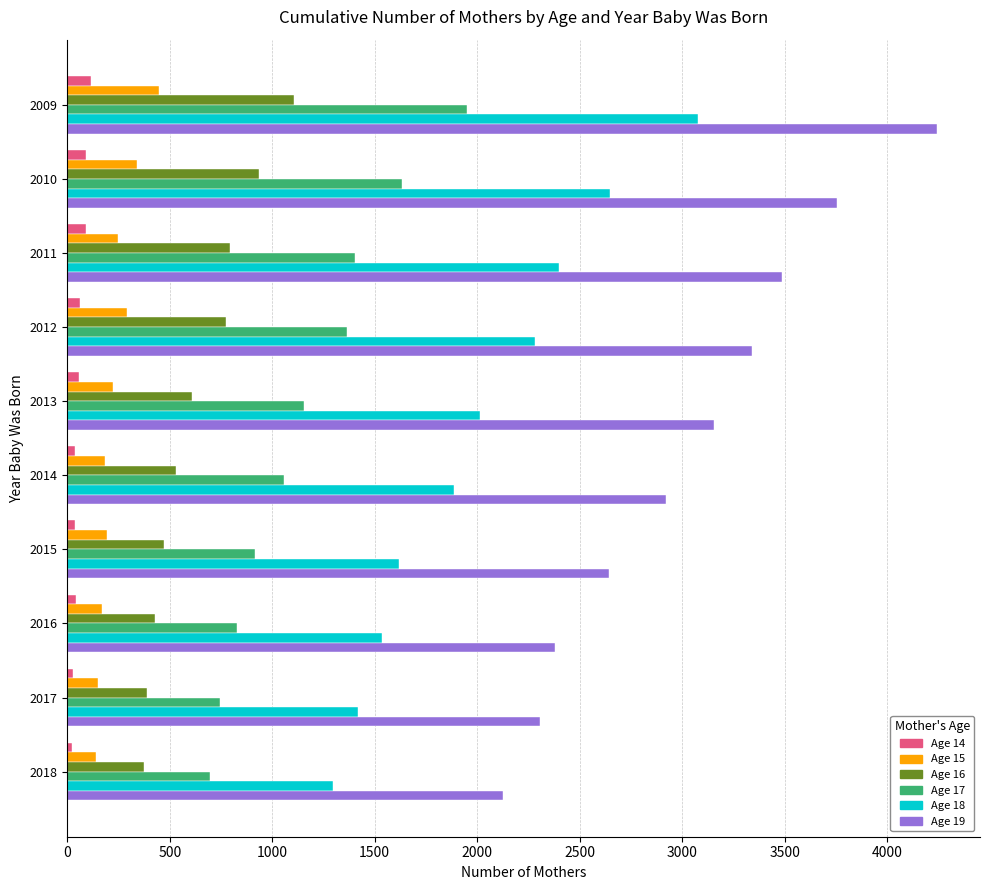

The Age 19 series shows 2124 at 2018. True or false?

True